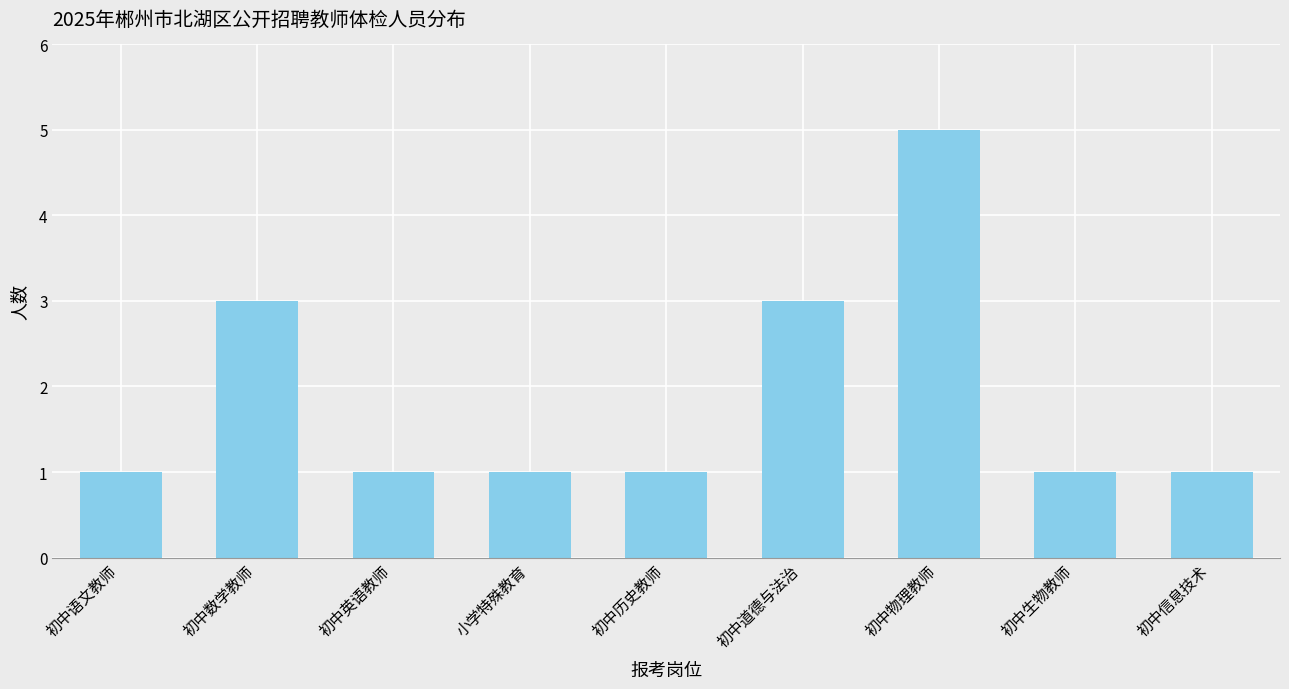

Reading left to right, transcribe all the data shown in this chart.

1	3	1	1	1	3	5	1	1